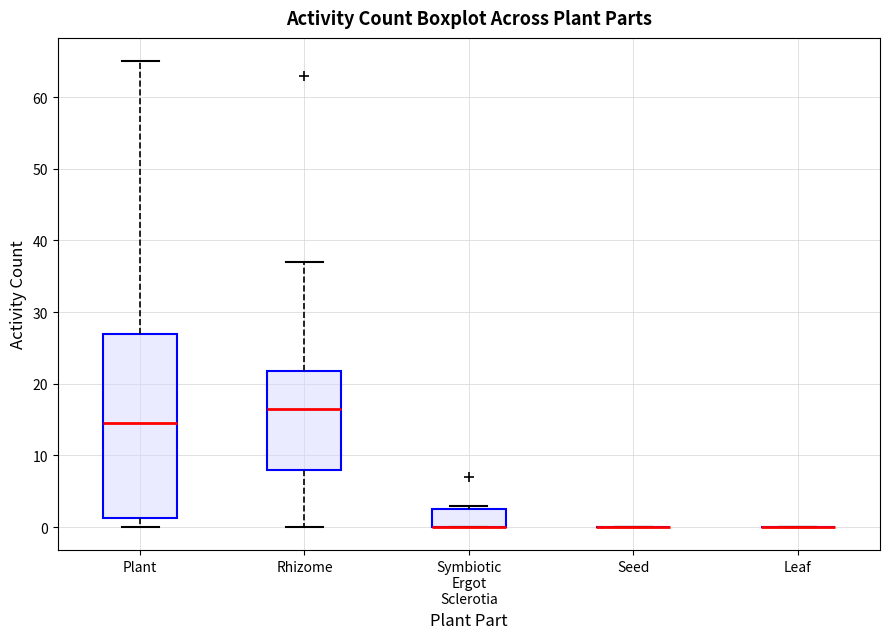

Reading left to right, read every box against the y-axis: the position of its median line, the range the box covers, and the ends of its whiskers. The values are not printed on the chart, so give them approximately, as read against the axis.

Plant: median 15, box 1 to 27, whiskers 0 to 65
Rhizome: median 17, box 8 to 22, whiskers 0 to 37
Symbiotic Ergot Sclerotia: median 0 (drawn on the box's lower edge), box 0 to 3, whiskers 0 to 3 (just above the box's upper edge)
Seed: box collapsed to a line at 0, whiskers 0 to 0
Leaf: box collapsed to a line at 0, whiskers 0 to 0